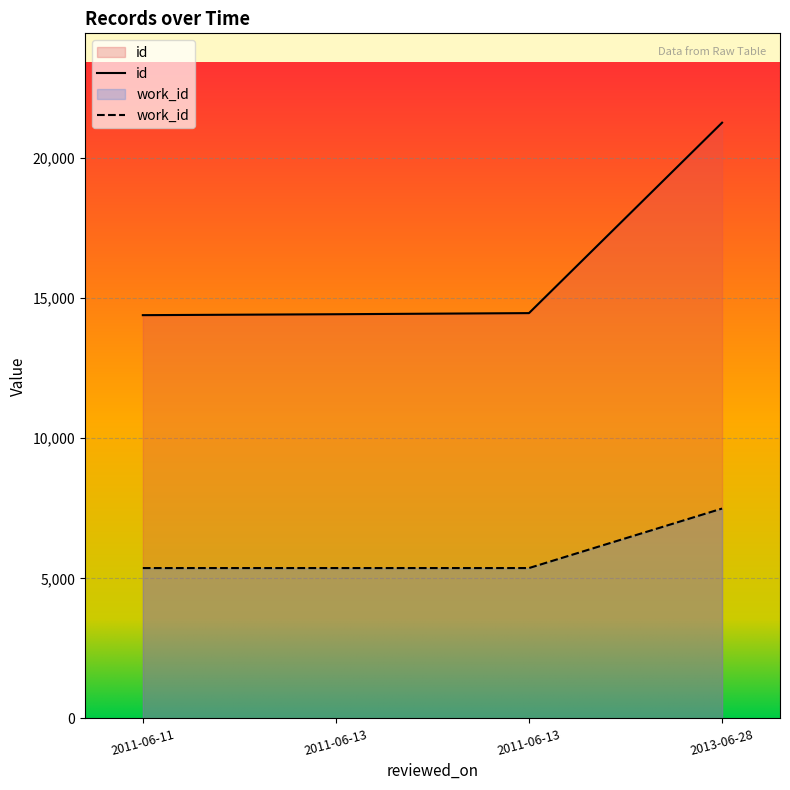

What is the difference between the maximum and second lowest values in the work_id series?

2124